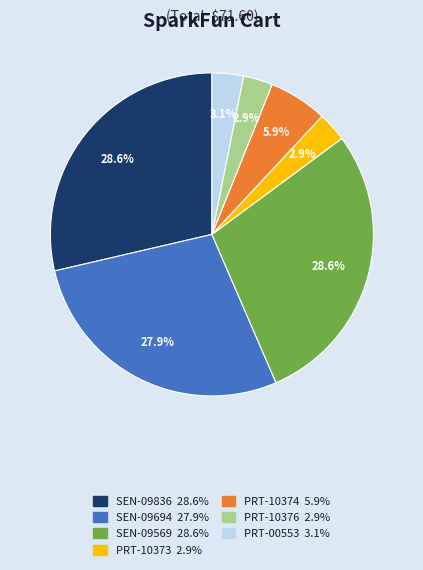

Between PRT-10376 and SEN-09569, which is larger?

SEN-09569